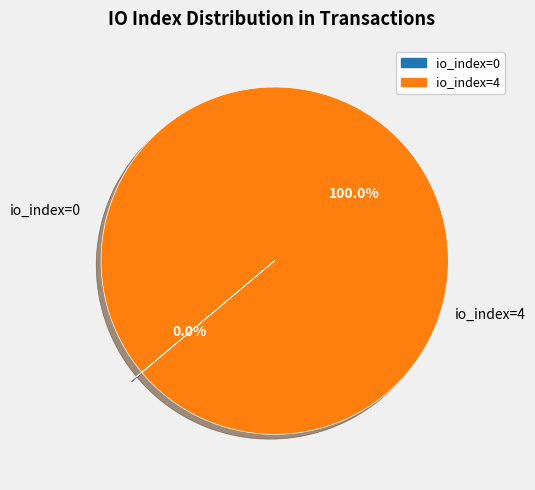

Which slice is the largest?

io_index=4